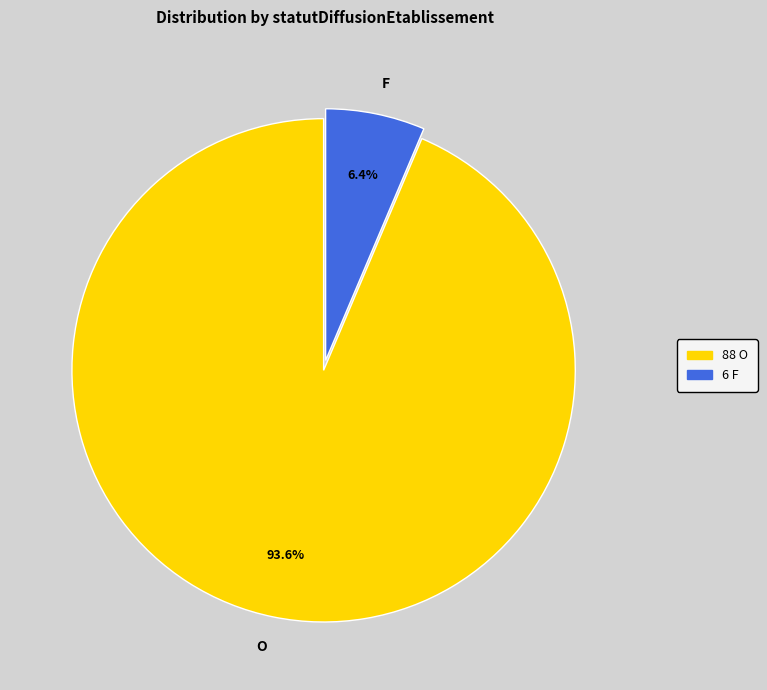

Rank the categories by value from highest to lowest.

O, F